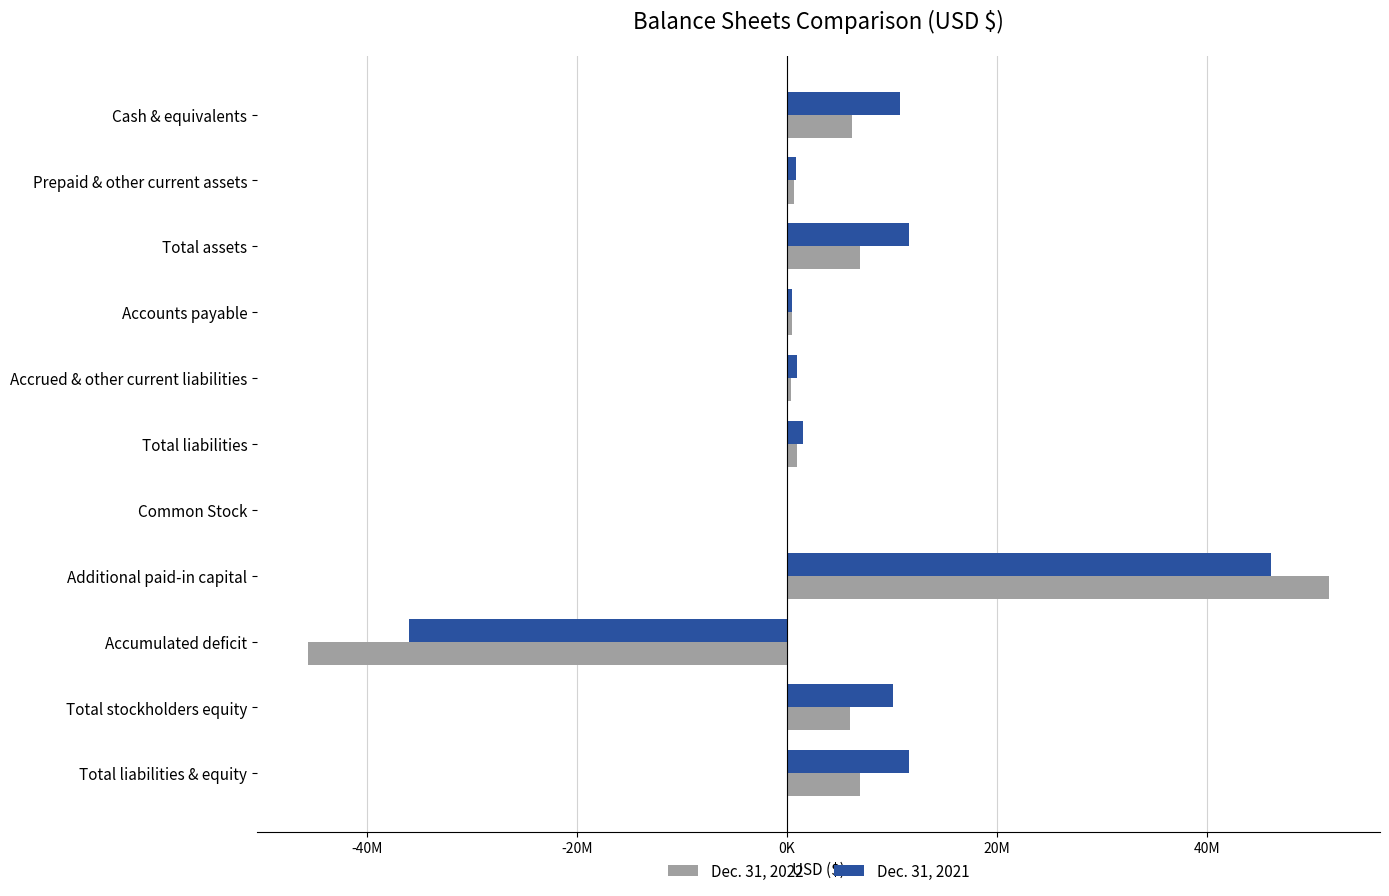

What is the difference between the second highest and minimum values in the Dec. 31, 2022 series?

52537676